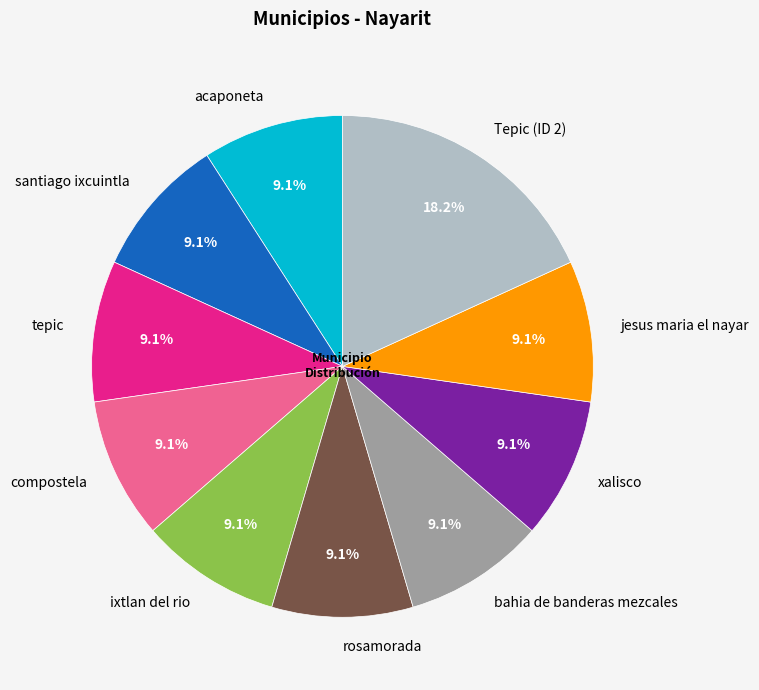

How many segments does this pie chart have?

10